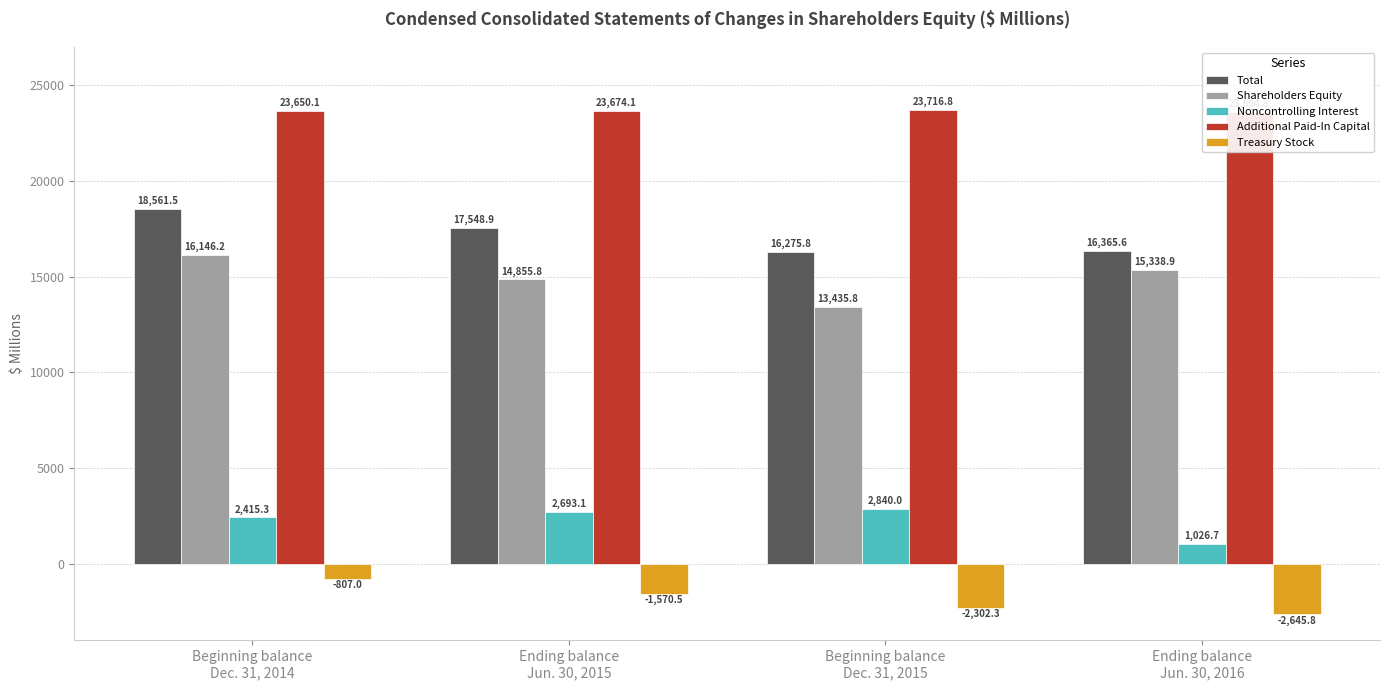

Which category has the highest value in the Additional Paid-In Capital series?

Beginning balance
Dec. 31, 2015